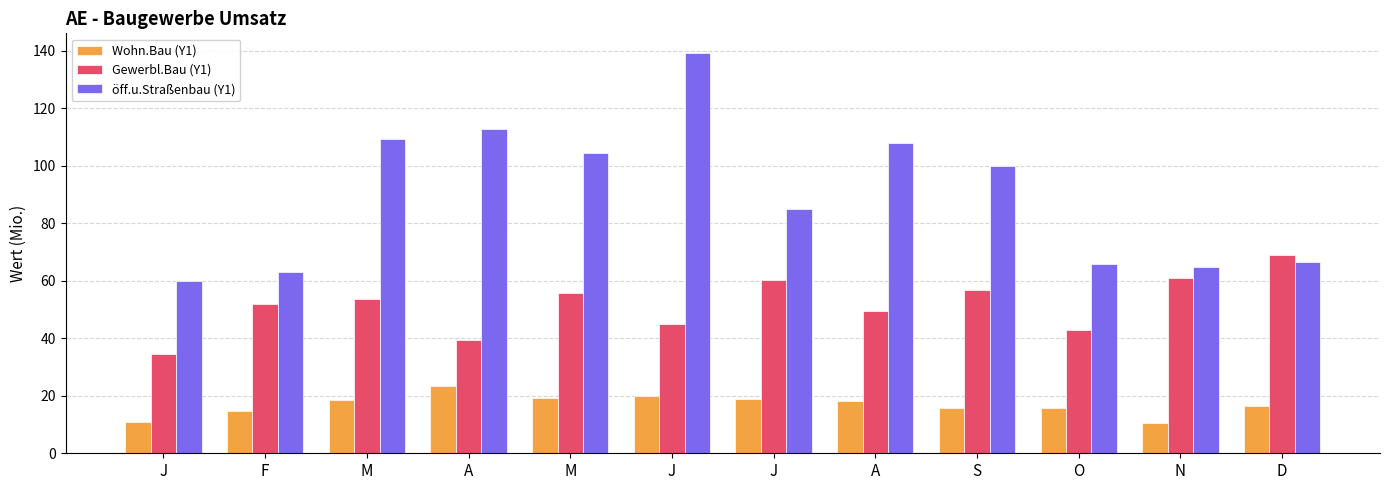

What is the difference between the Wohn.Bau (Y1) values at F and O?

1.1